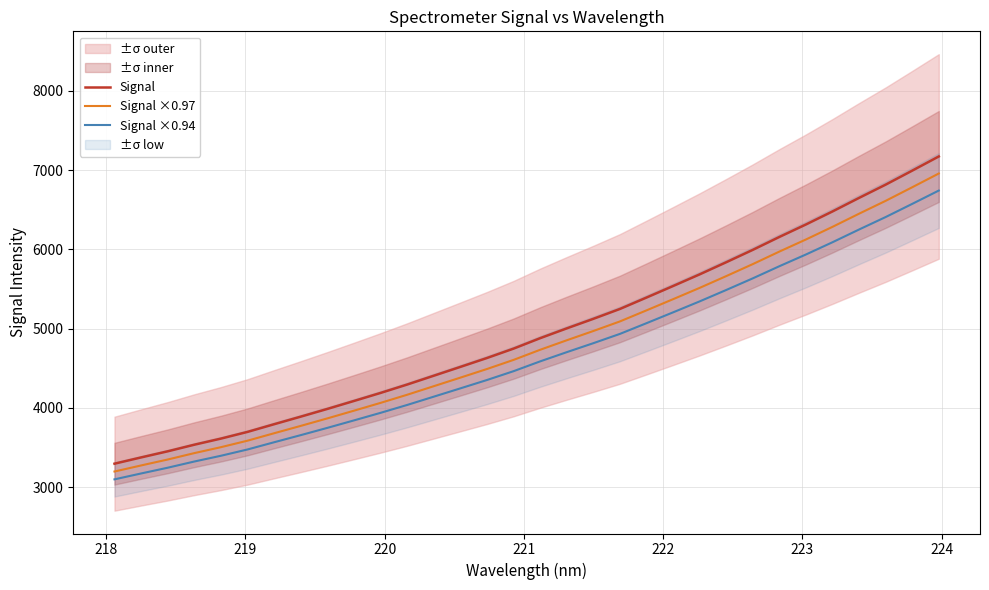

What is the maximum value for Signal?

7172.6